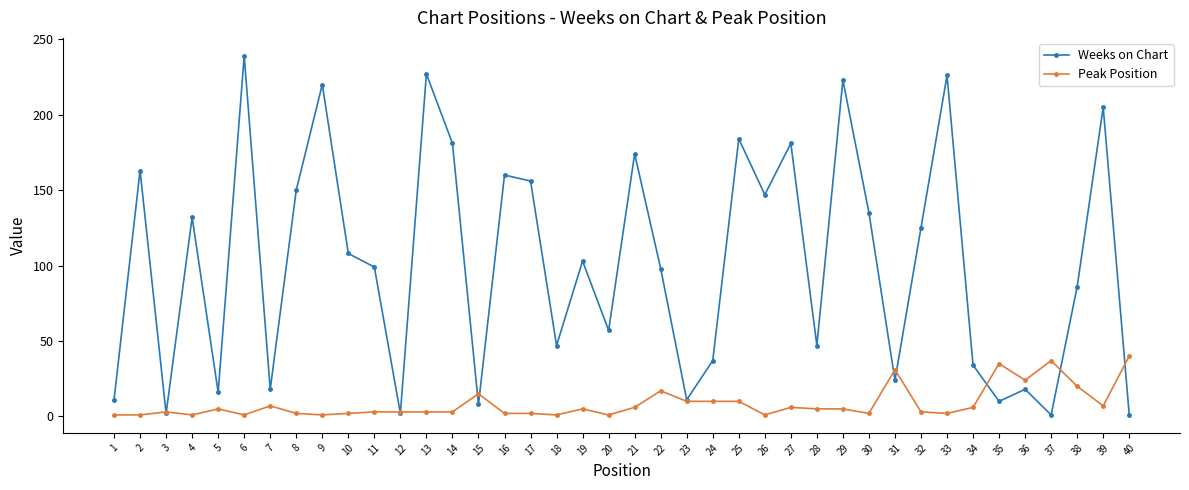

Is it true that Weeks on Chart equals 308 at 25?

False